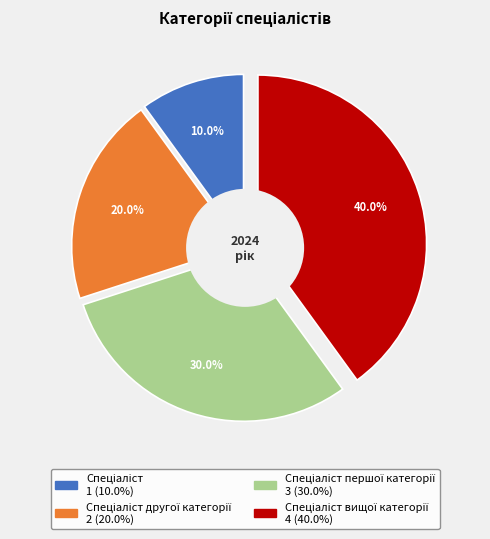

Does Спеціаліст першої категорії account for over 50% of the chart?

No